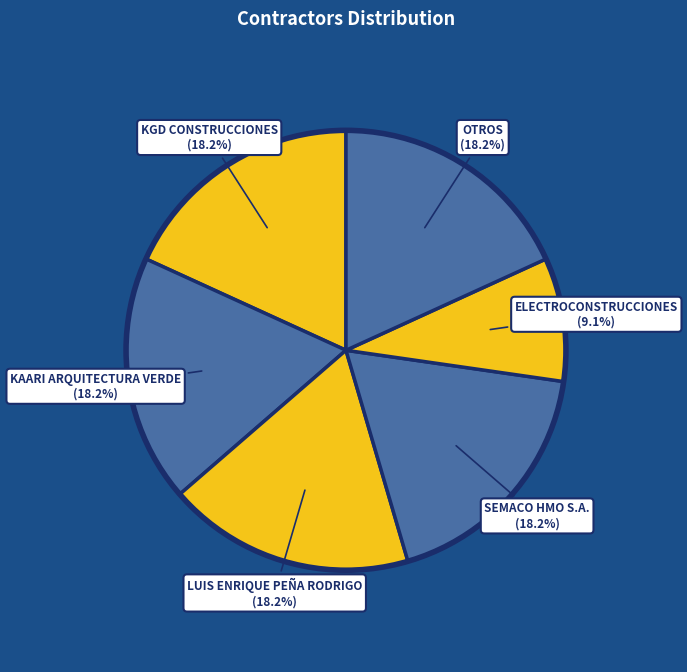

How much of the chart is everything except KGD CONSTRUCCIONES?

81.8%